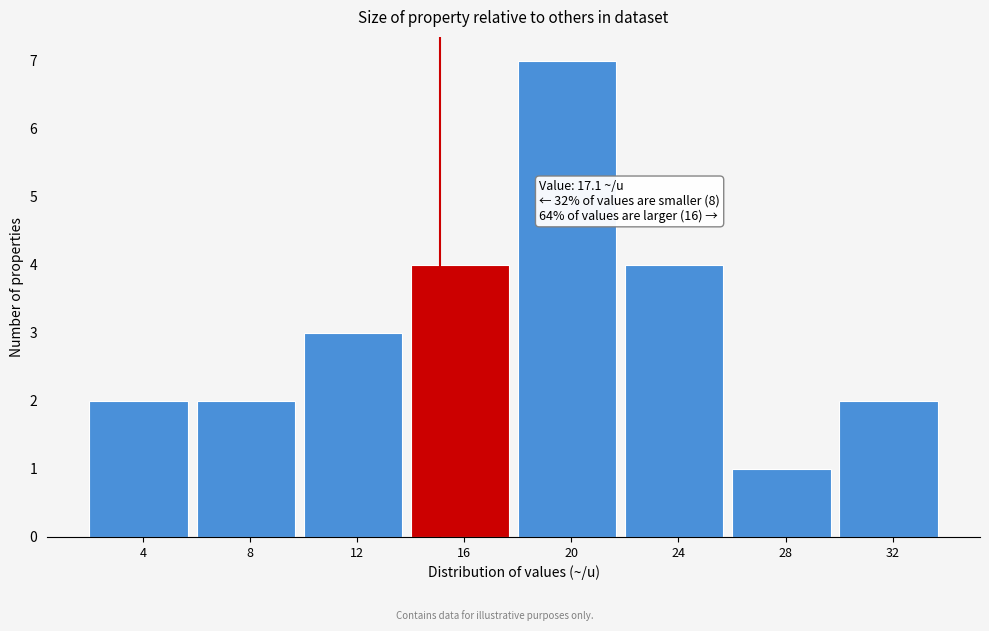

Reading left to right, list all the values displayed in this chart.

2	2	3	4	7	4	1	2